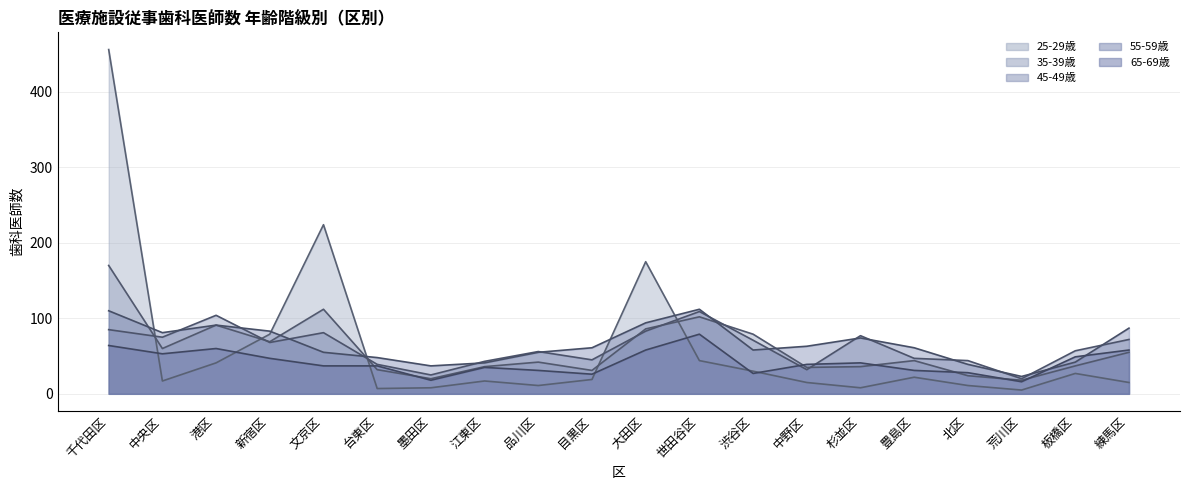

What is the spread (max minus min) of values at 目黒区?

42